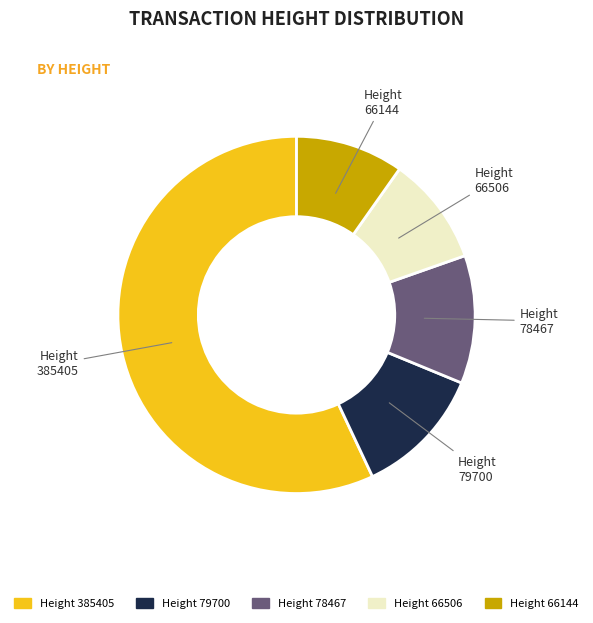

What is the ratio of the value at Height 385405 to the value at Height 66506?

5.8